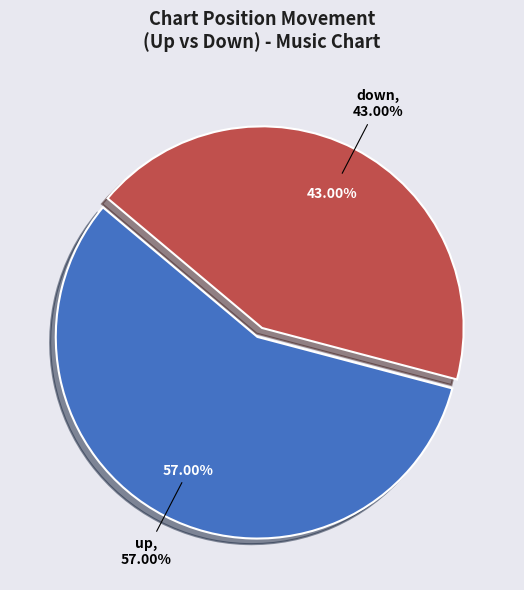

Combined, do up and down account for over 50%?

Yes